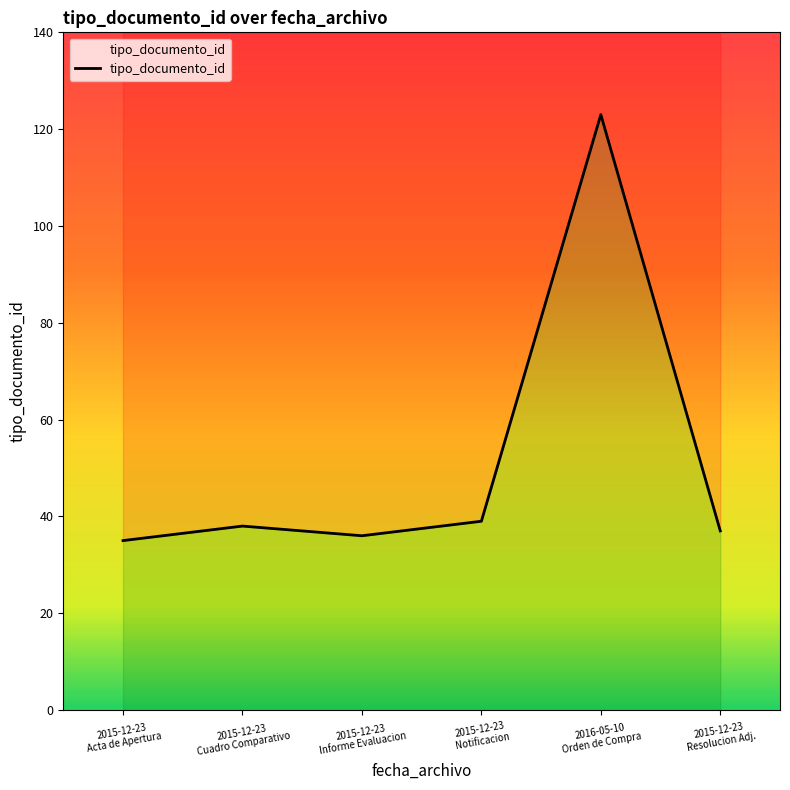

Reading right to left, extract all data points from this chart.

37	123	39	36	38	35